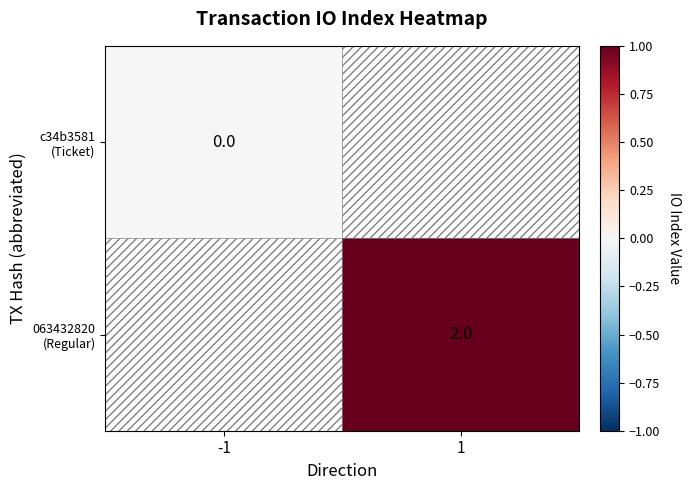

What is the maximum value shown in the chart?

2.0